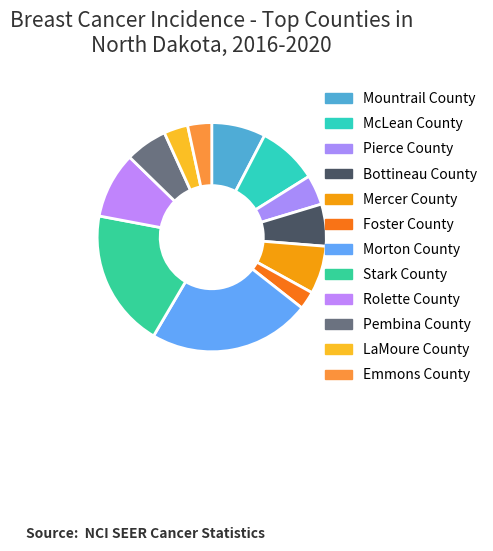

What is the smallest slice in the pie chart?

Foster County